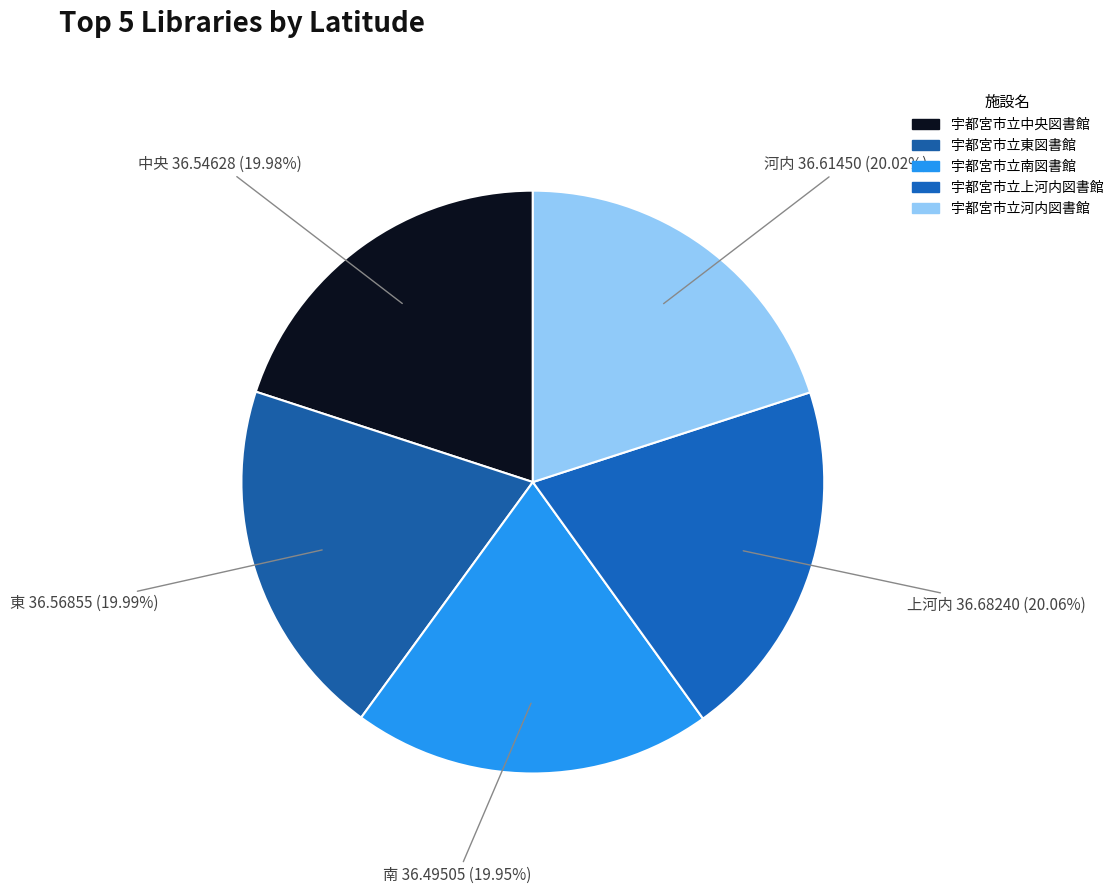

How many slices are in this pie chart?

5